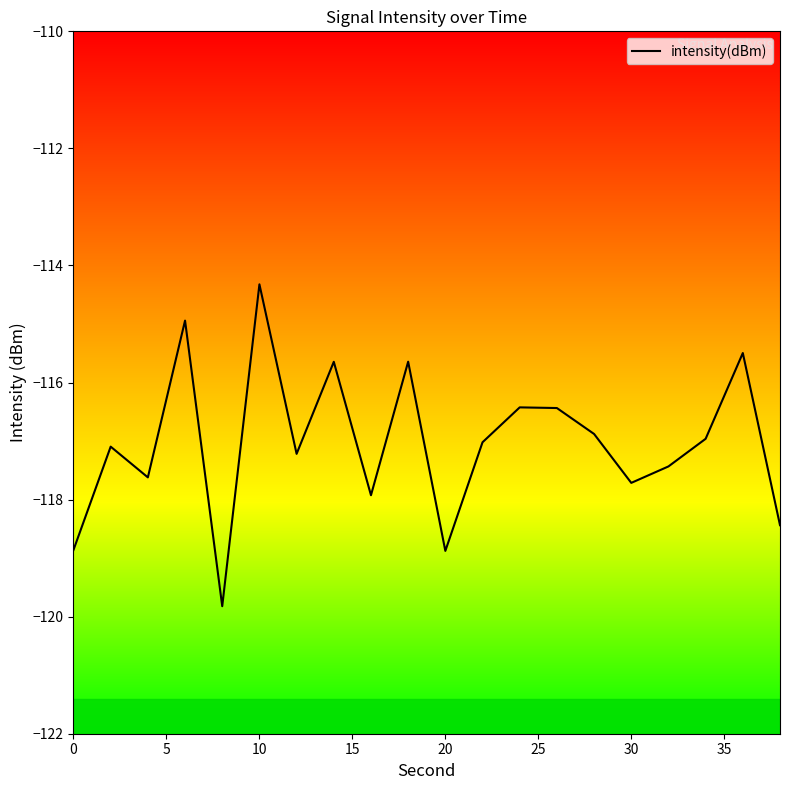

What is the average value?

-117.0